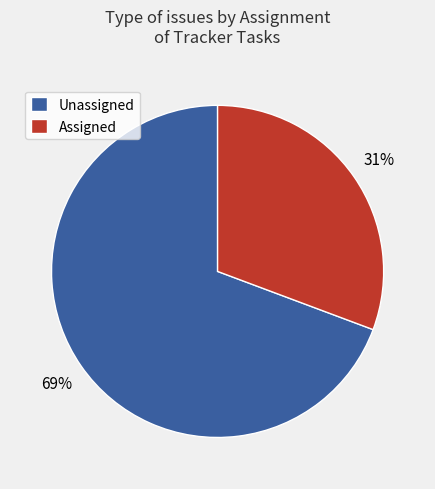

What percentage is the Unassigned slice, to the nearest percent?

69%